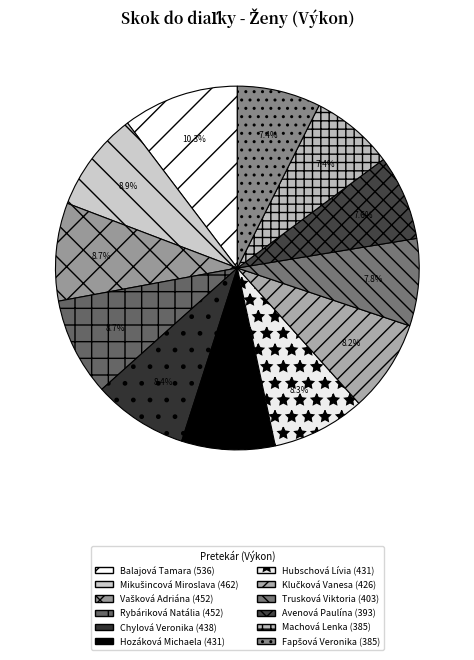

To the nearest percent, what portion does Trusková Viktoria represent?

8%